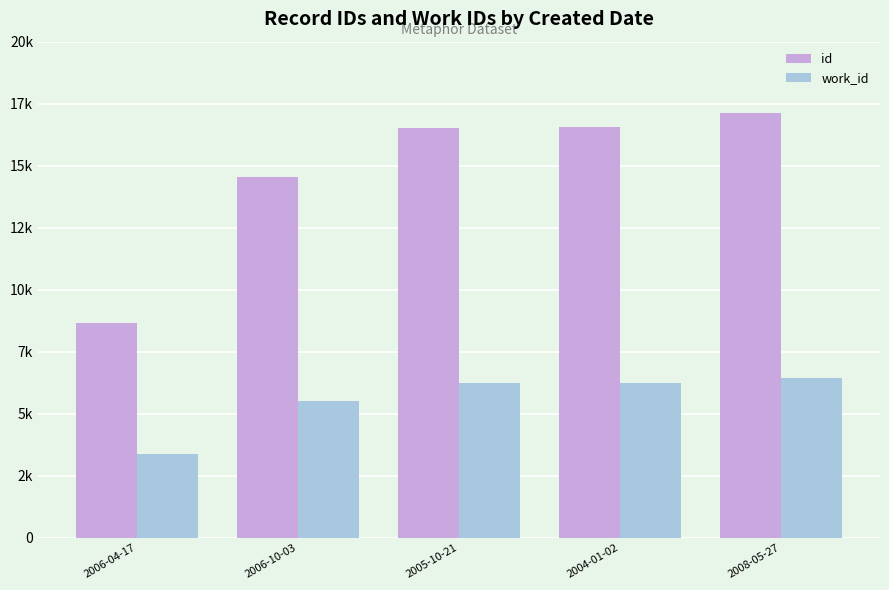

The value of id at 2006-10-03 is 14565. True or false?

True